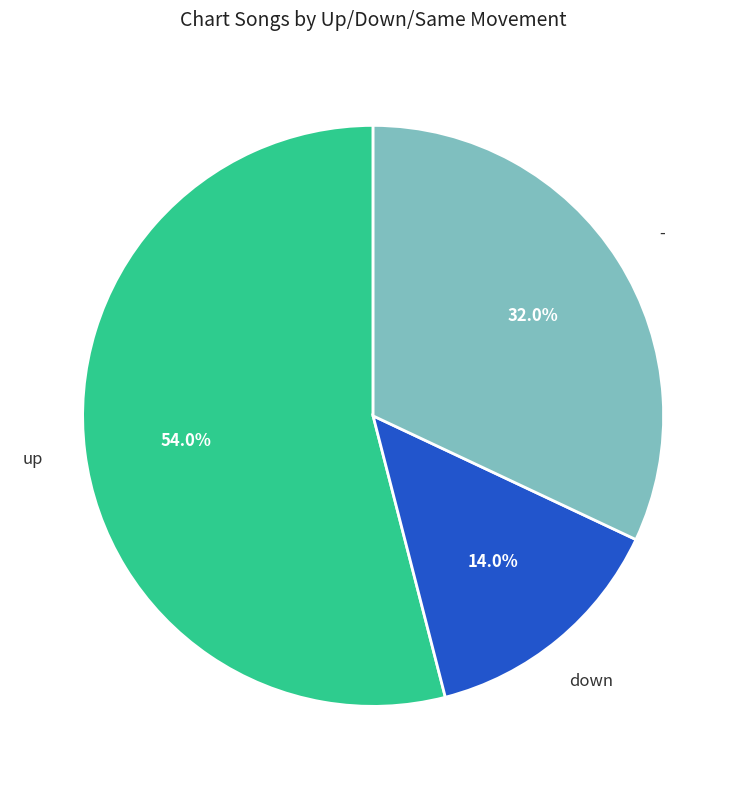

How many slices are in this pie chart?

3